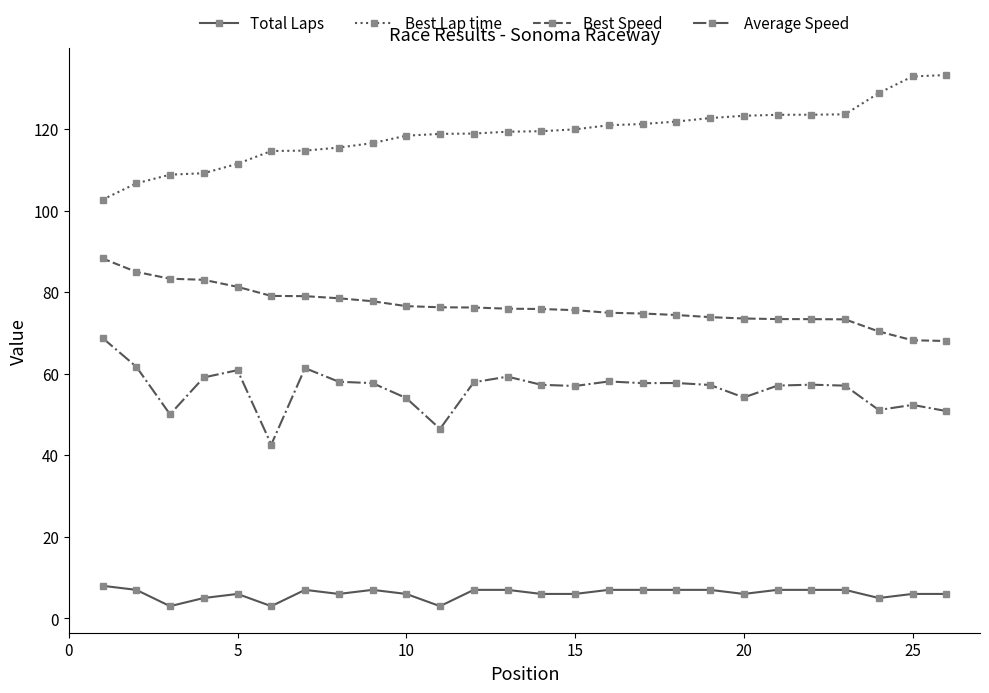

What is the value of the Total Laps point at the 19th from the left?

7.0